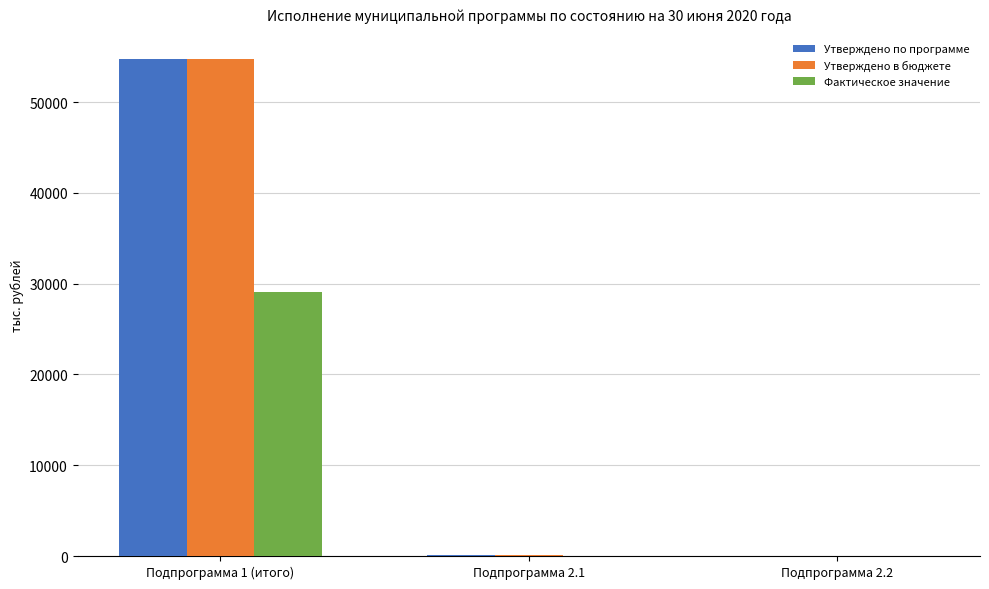

What is the highest value of the Фактическое значение series?

29063.8